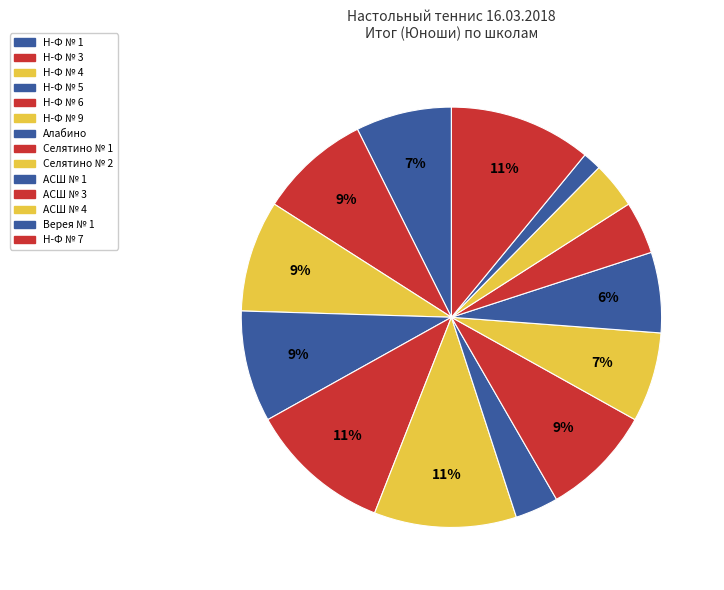

The Верея № 1 slice represents 1% of the pie. True or false?

True